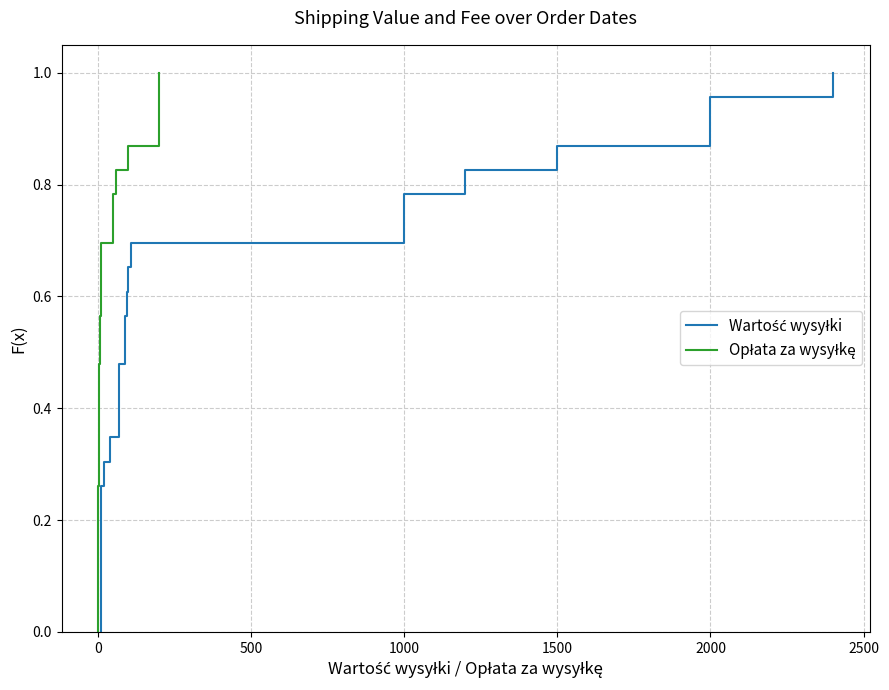

What is the difference between the maximum and second lowest values in the Wartość wysyłki series?

1.0